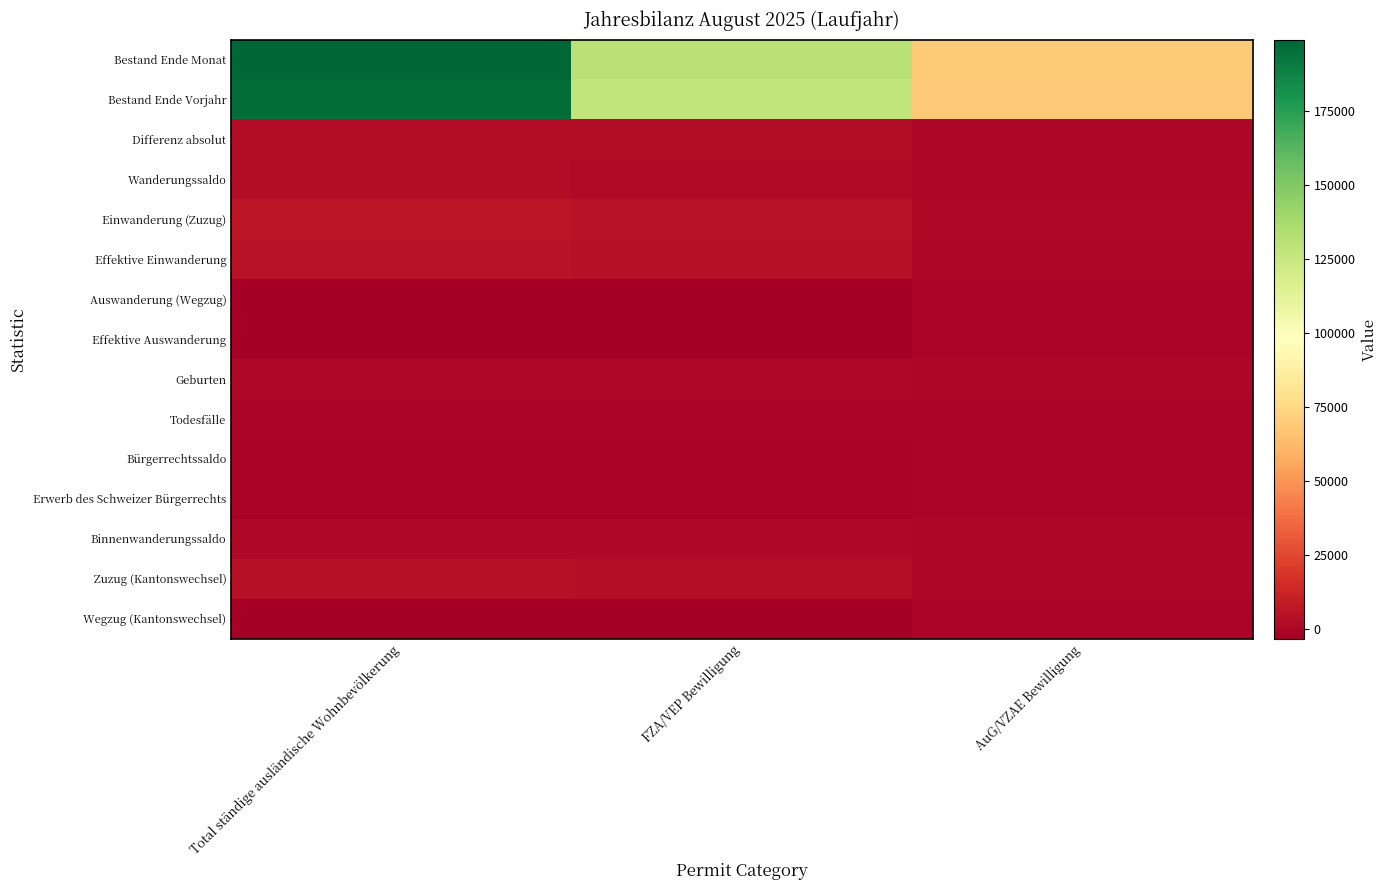

Which label corresponds to the largest value in the chart?

Total ständige ausländische Wohnbevölkerung